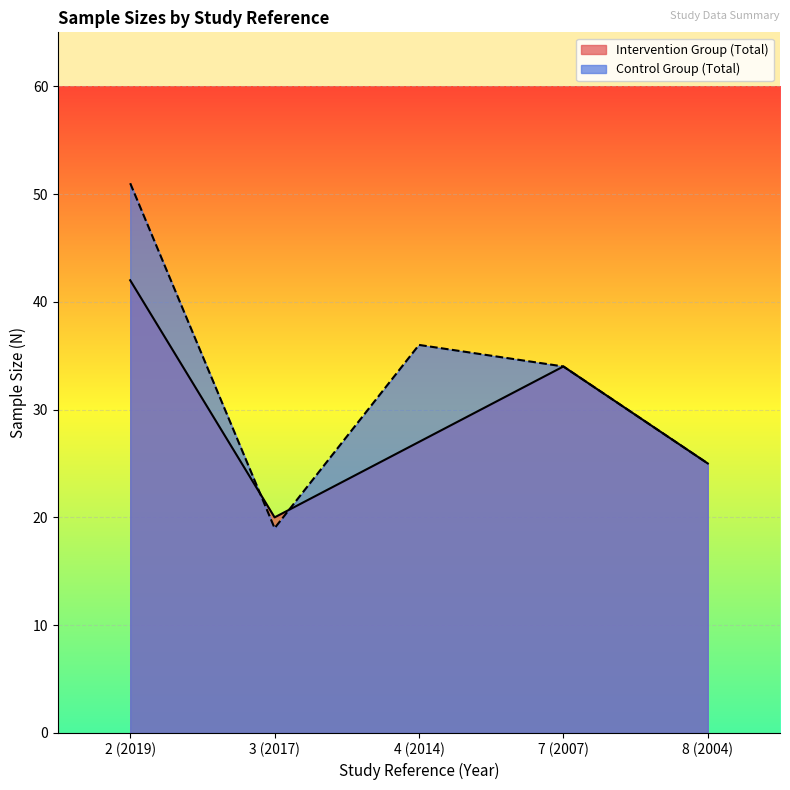

Which category has the lowest value across all series?

3 (2017)